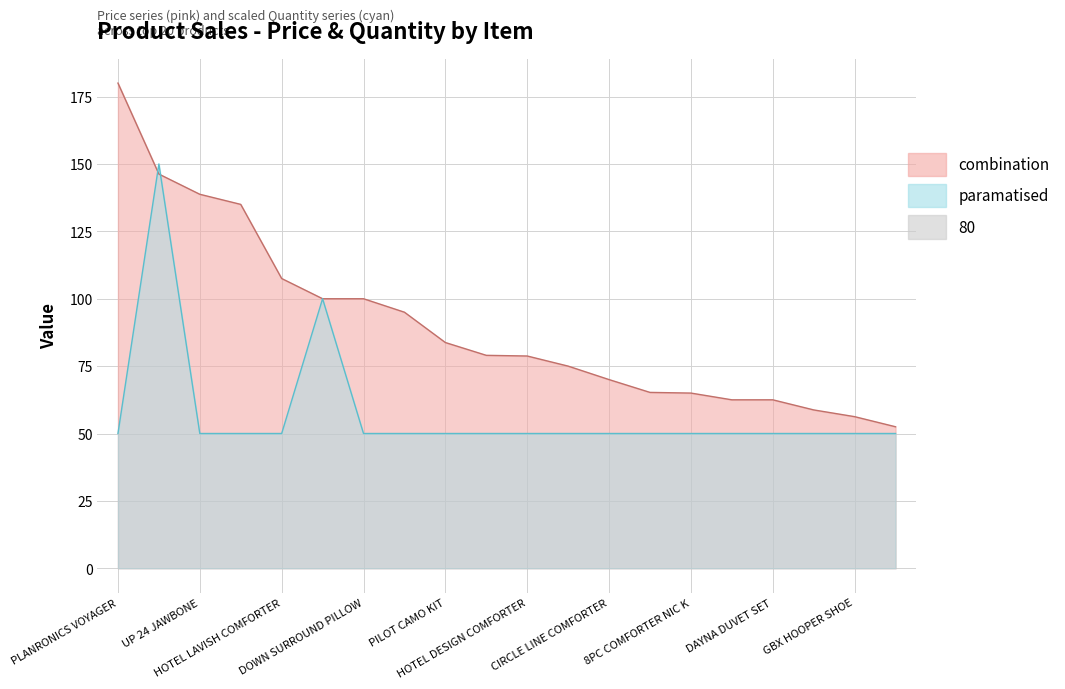

In Quantity, how many points are higher than both neighbors (excluding endpoints)?

2